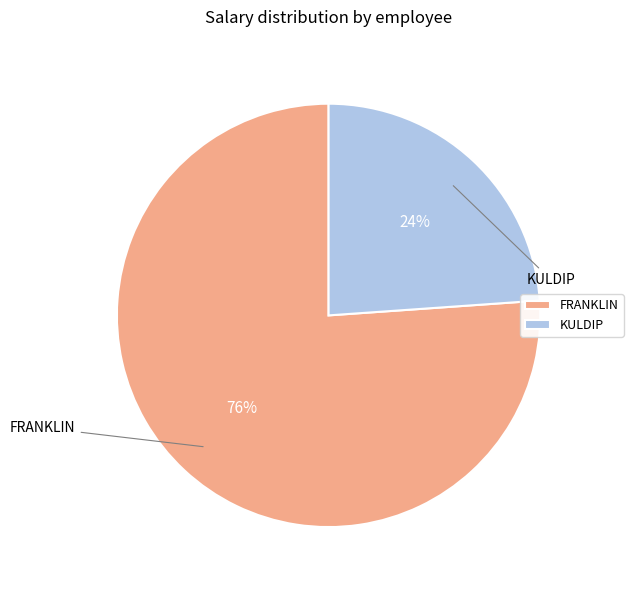

How many slices are in this pie chart?

2